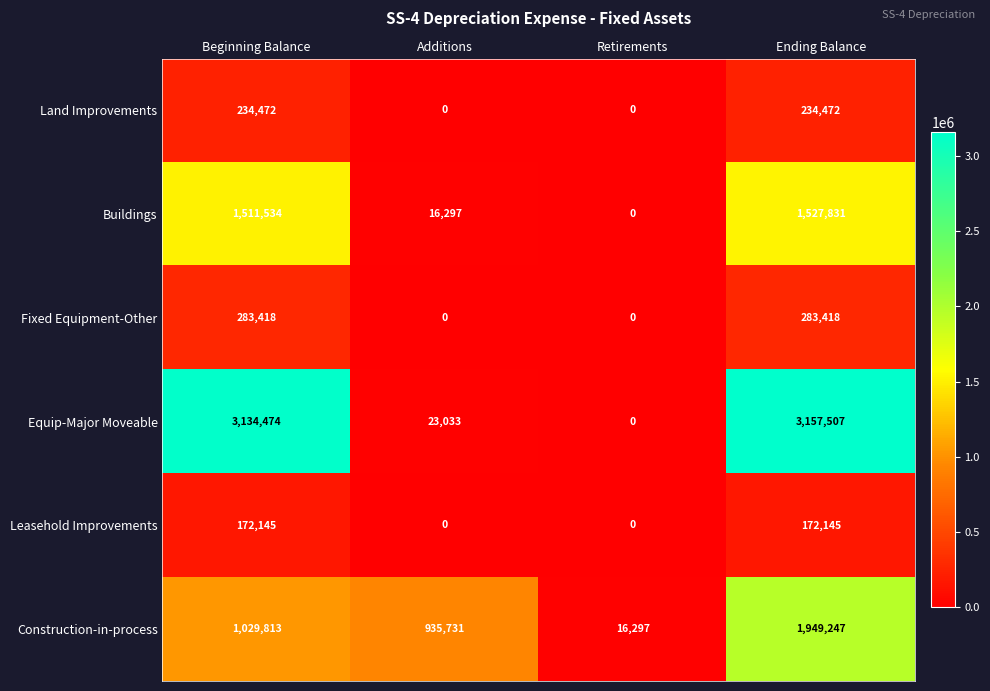

What is the average value of the Construction-in-process series?

982772